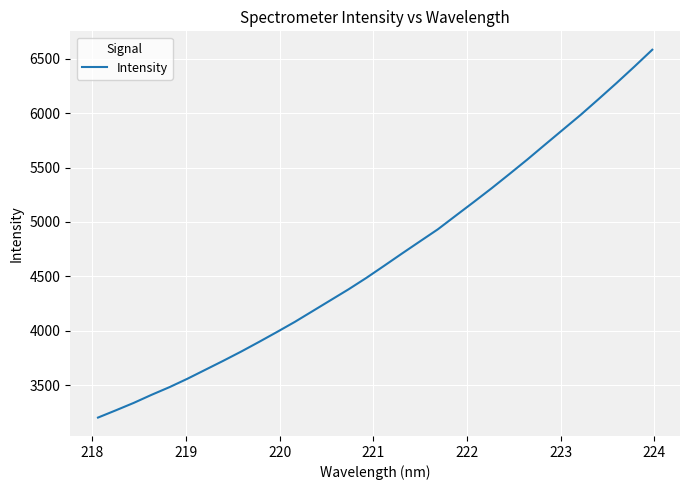

What is the minimum value shown in the chart?

3202.2